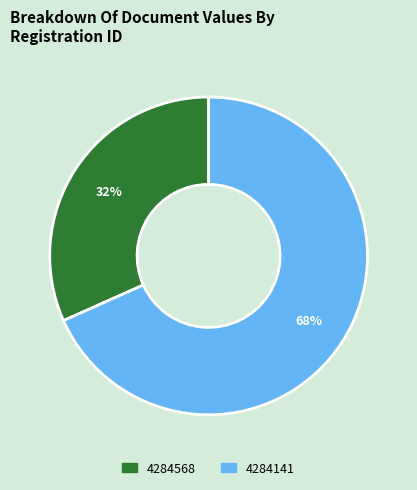

Which category accounts for the majority?

4284141